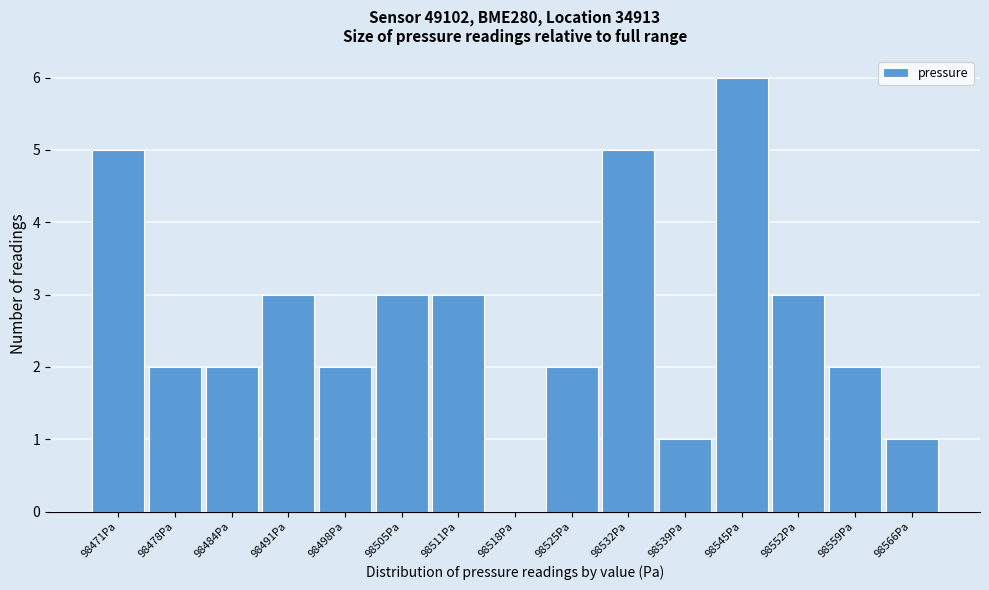

Reading right to left, extract all data points from this chart.

98566Pa=1	98559Pa=2	98552Pa=3	98545Pa=6	98539Pa=1	98532Pa=5	98525Pa=2	98518Pa=0	98511Pa=3	98505Pa=3	98498Pa=2	98491Pa=3	98484Pa=2	98478Pa=2	98471Pa=5